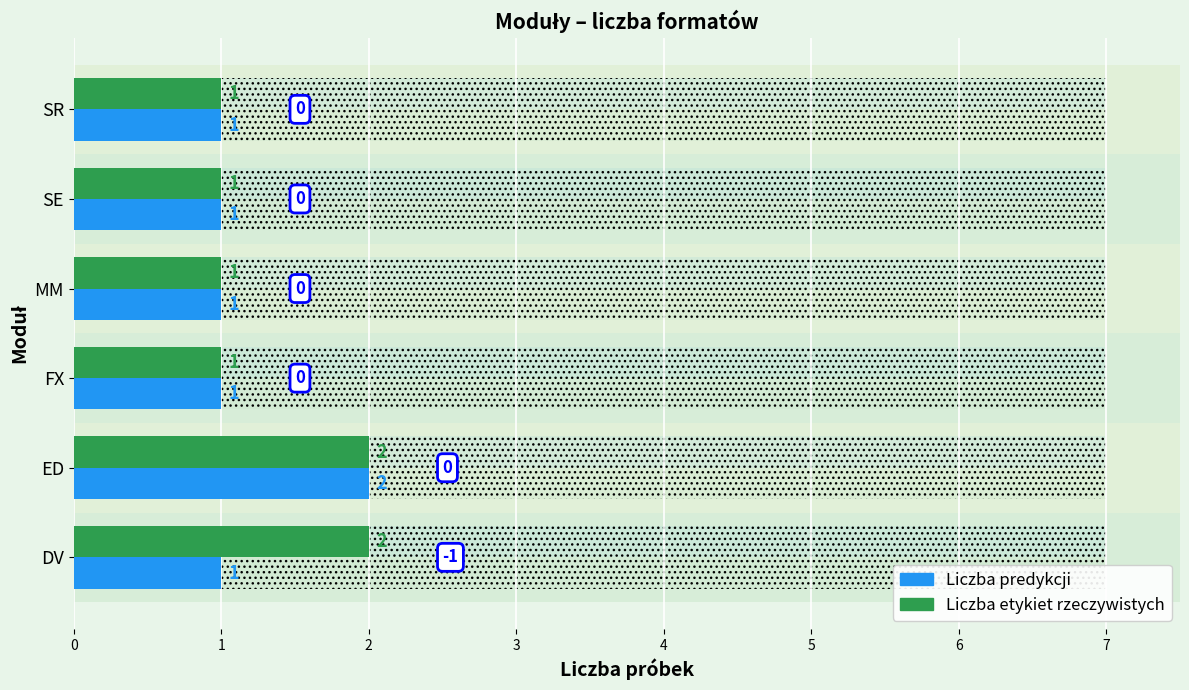

True or false: Liczba etykiet rzeczywistych has a value of 2 at ED.

True